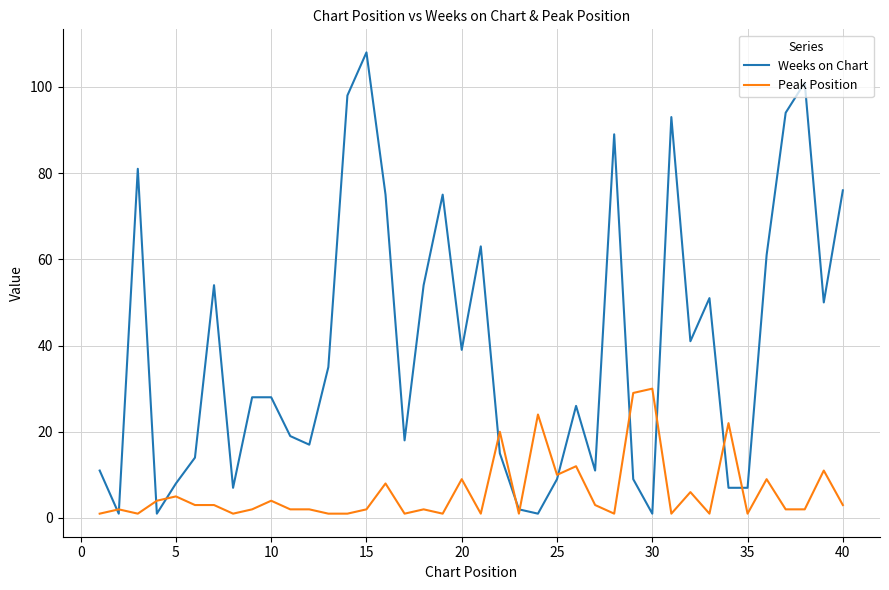

True or false: Weeks on Chart and Peak Position intersect in this chart.

True